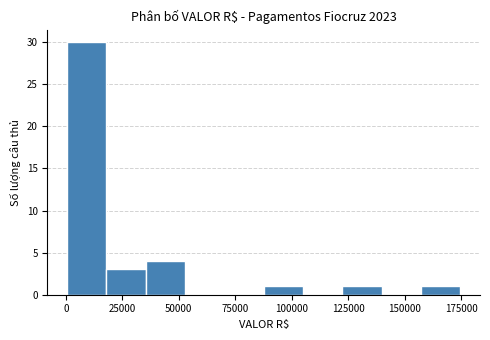

Around what value on the x-axis is the tallest bar? Give the approximate position of its centre, as read against the axis.

10000